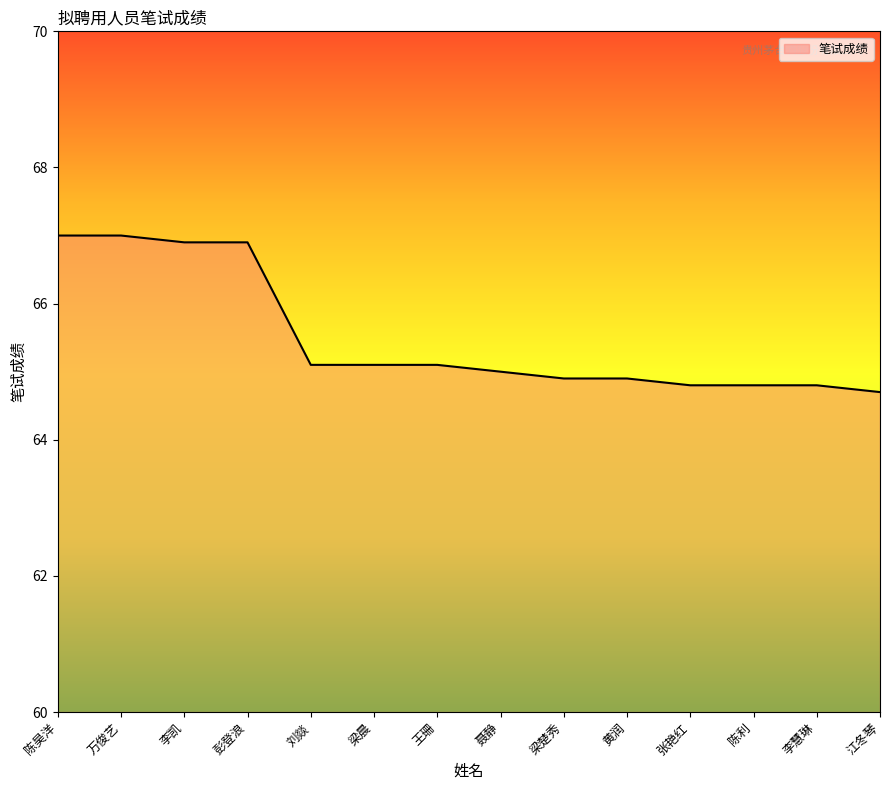

What position from the right is 梁晨?

9